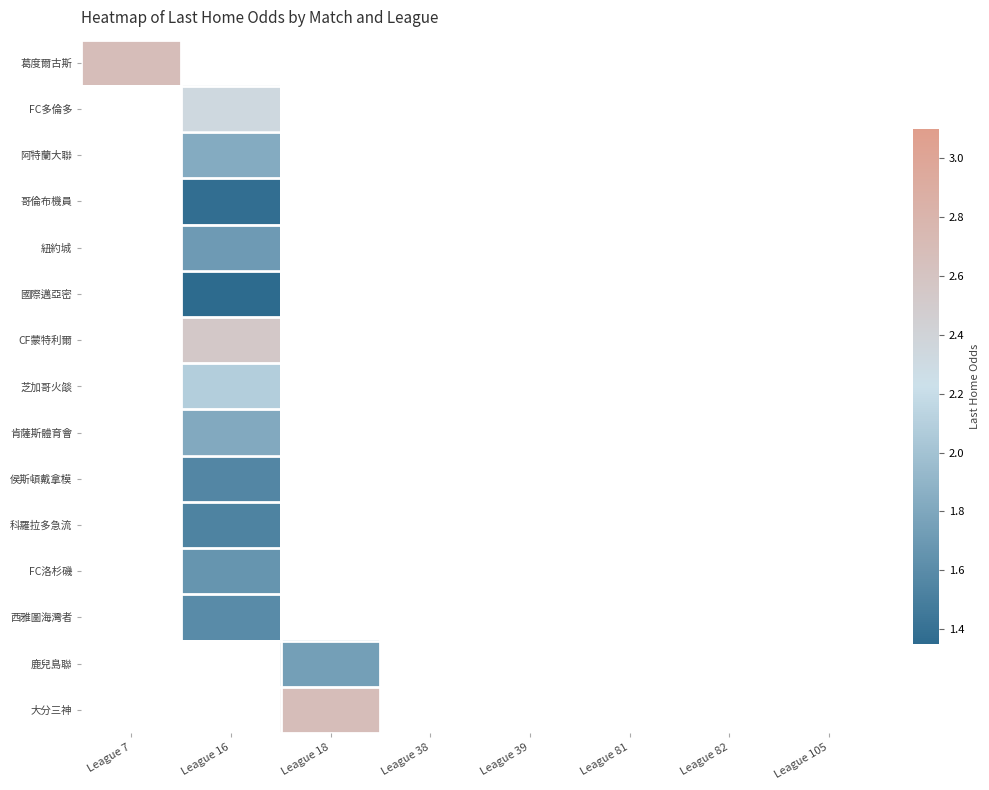

At which label does 葛度爾古斯 reach its peak?

League 7